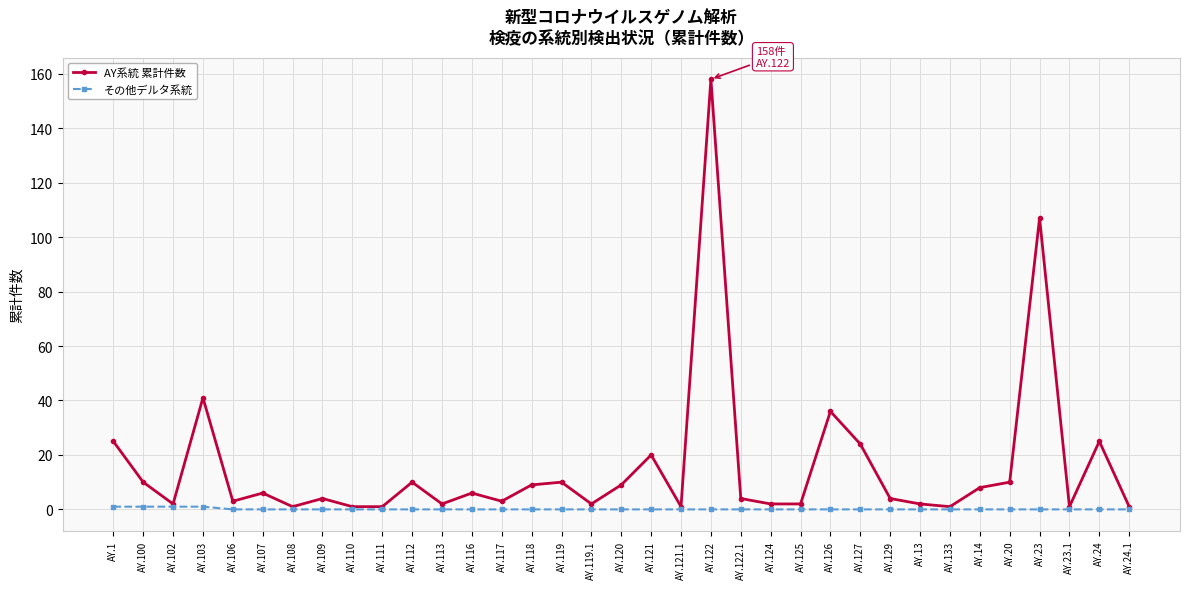

List the series in order of their peak value, highest first.

AY系統 累計件数, その他デルタ系統